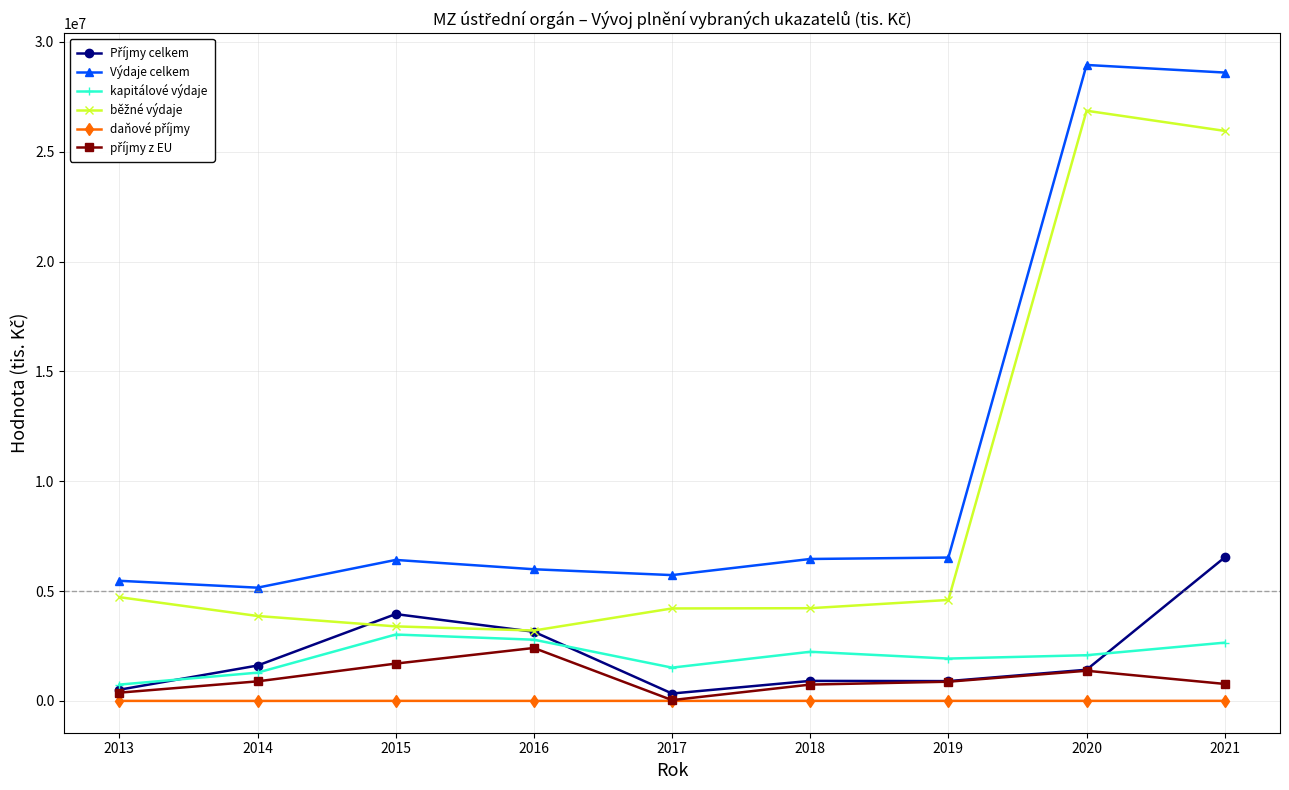

What is the value of the kapitálové výdaje point at the 1st from the left?

745462.0